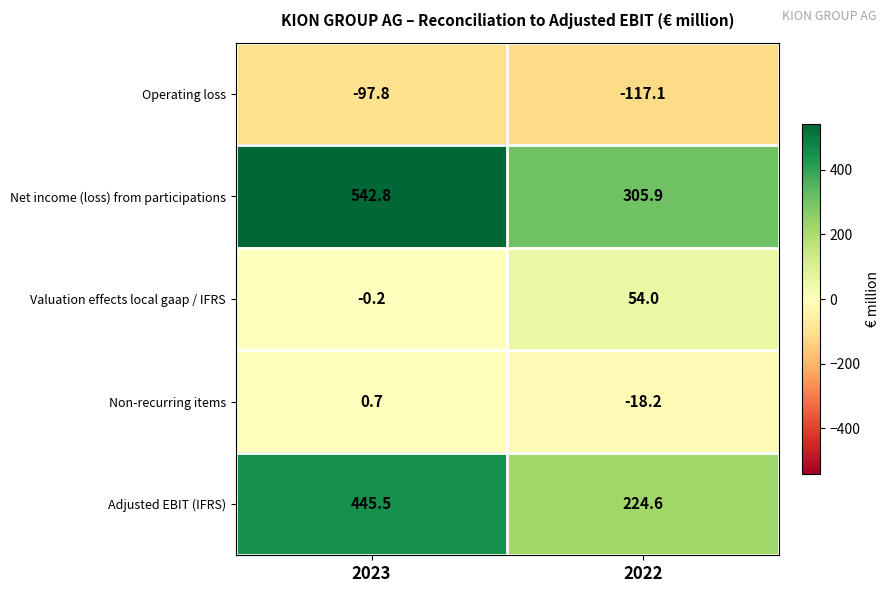

At which label is Operating loss closest to -107?

2023